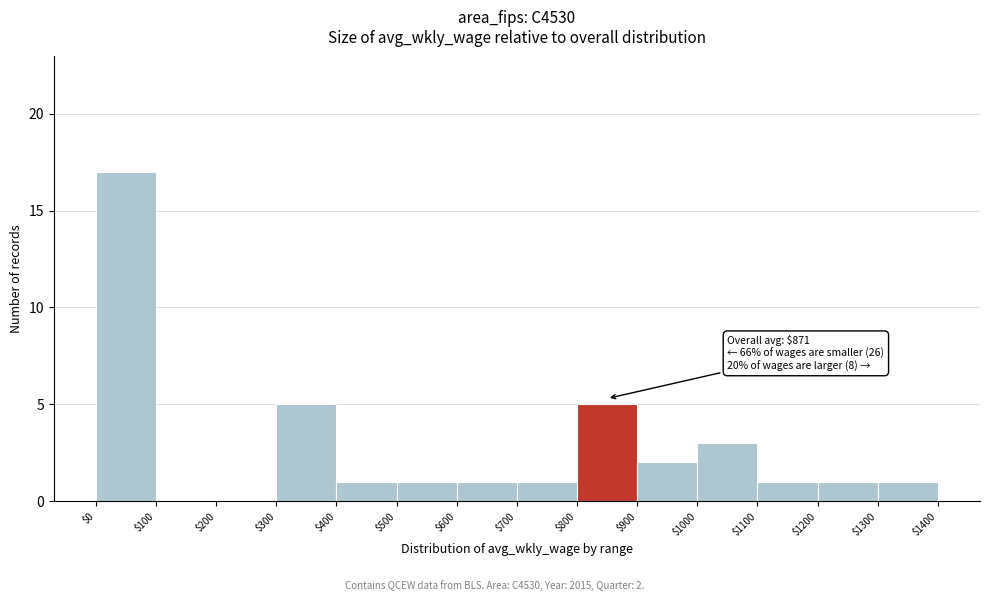

Which range on the x-axis has the tallest bar?

$0 to $100